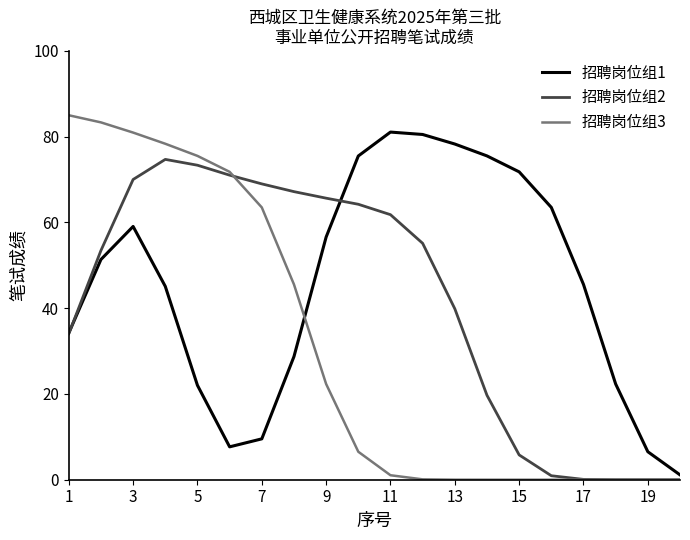

True or false: 招聘岗位组1 and 招聘岗位组3 cross at least once.

True